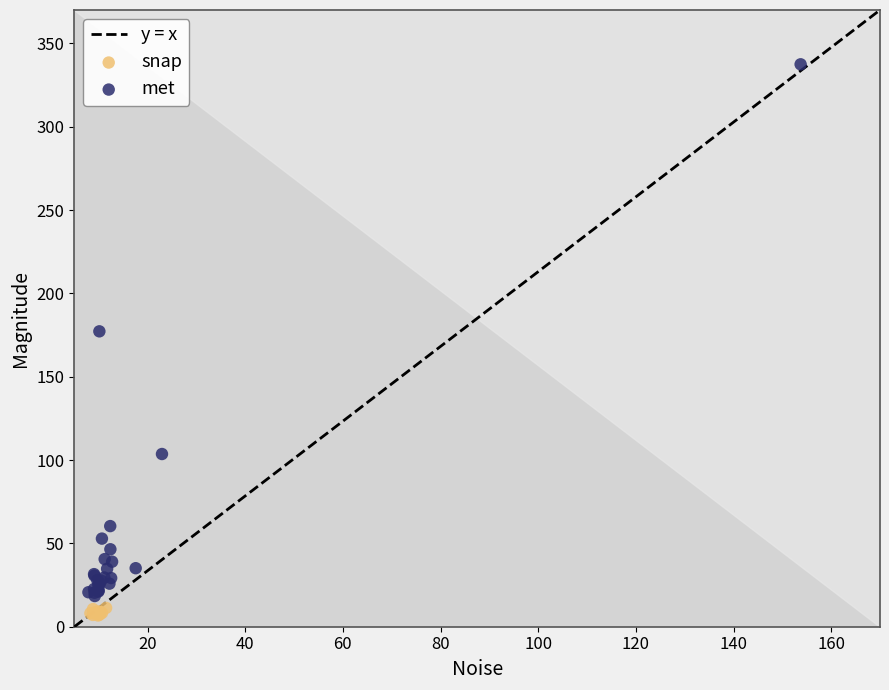

Which series has the widest spread of Y values?

met